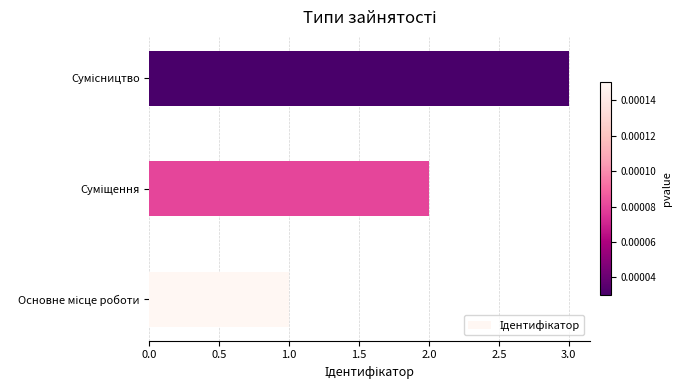

What is the greatest value displayed?

3